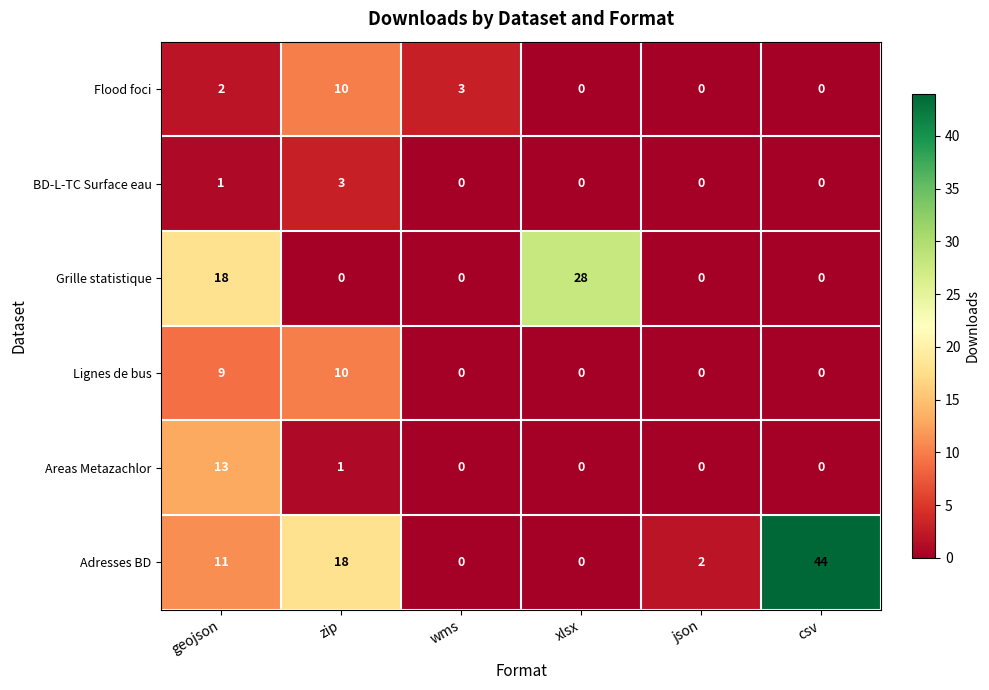

At which category is the sum across all series the highest?

geojson